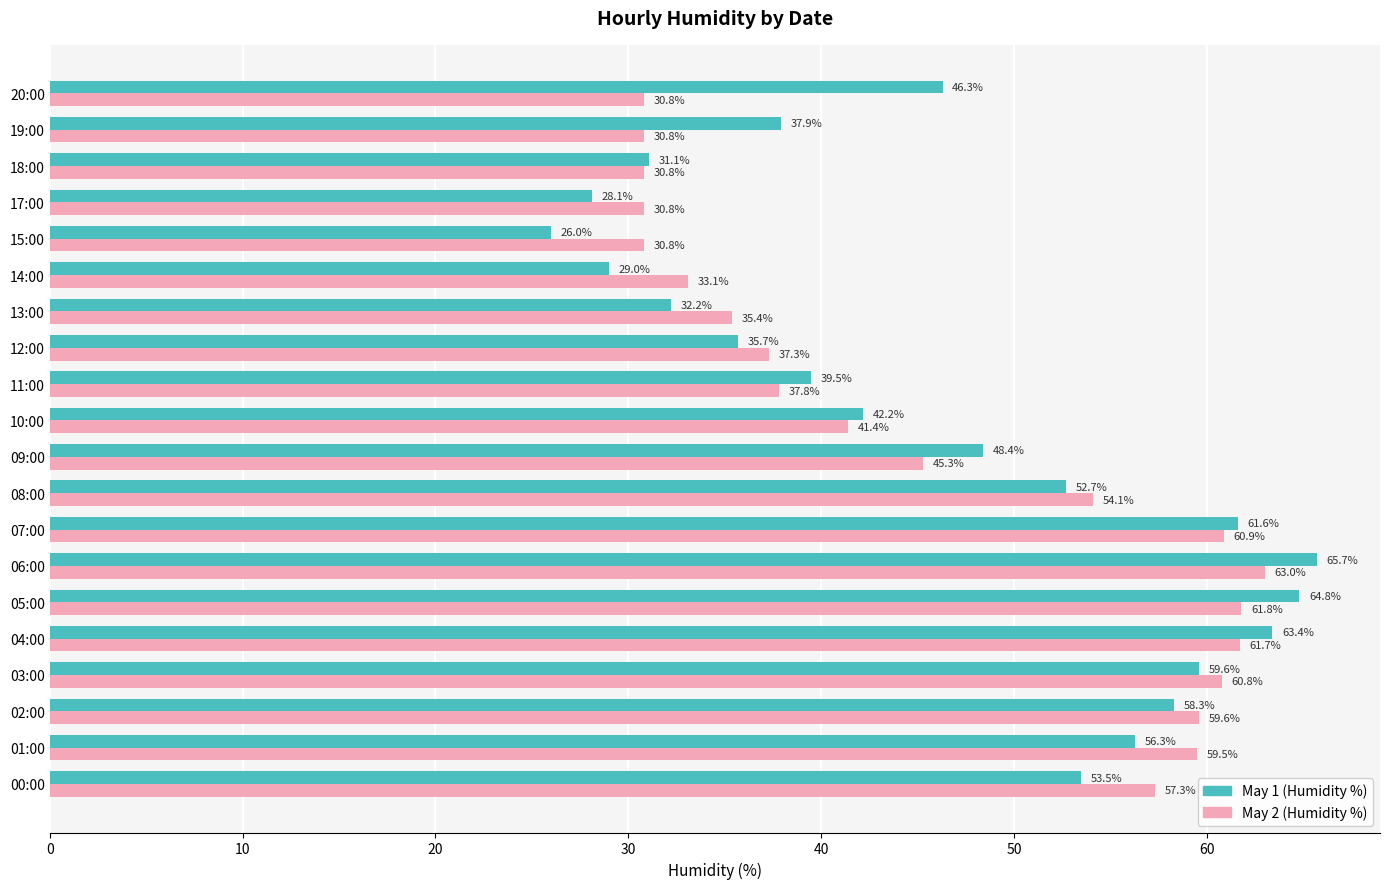

At how many categories does at least one series exceed 40?

12